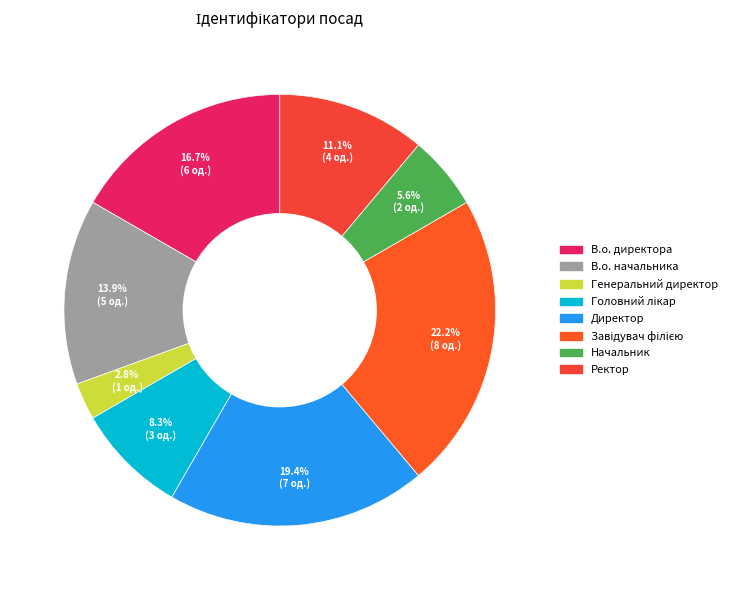

How many slices are in this pie chart?

8